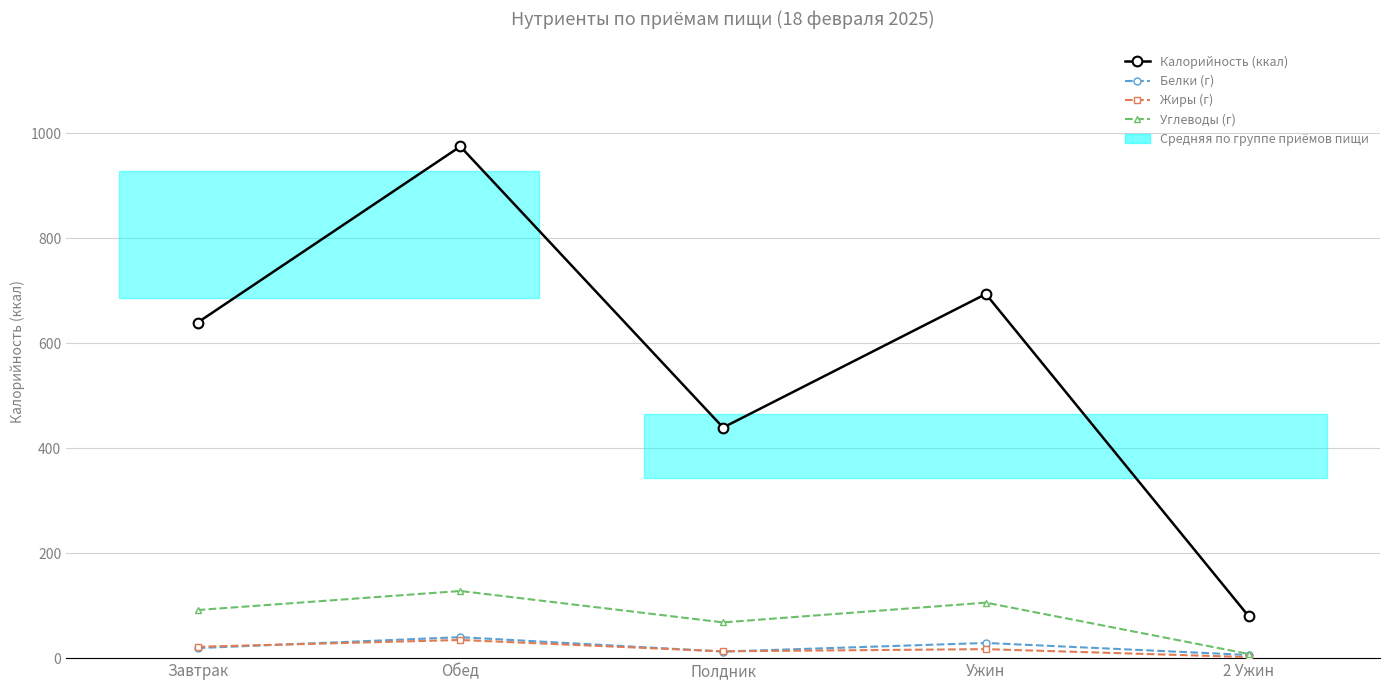

At which category is the sum across all series the highest?

Обед